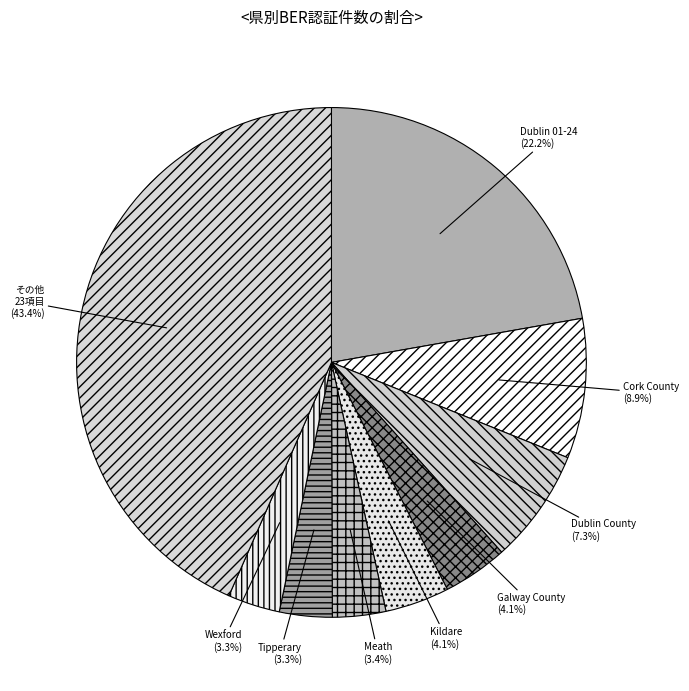

Is there any slice that represents more than half of the pie?

No